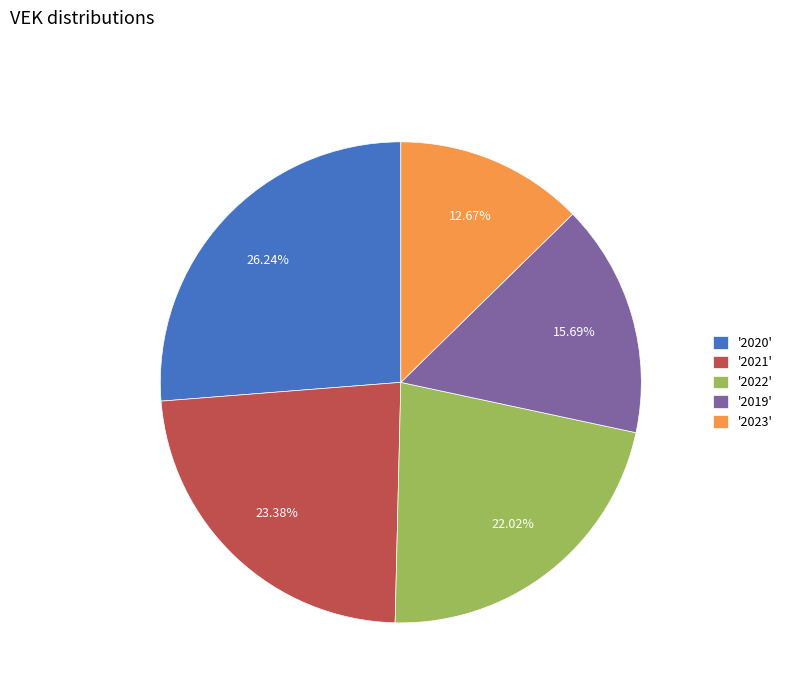

Which category has the biggest portion of the pie?

'2020'